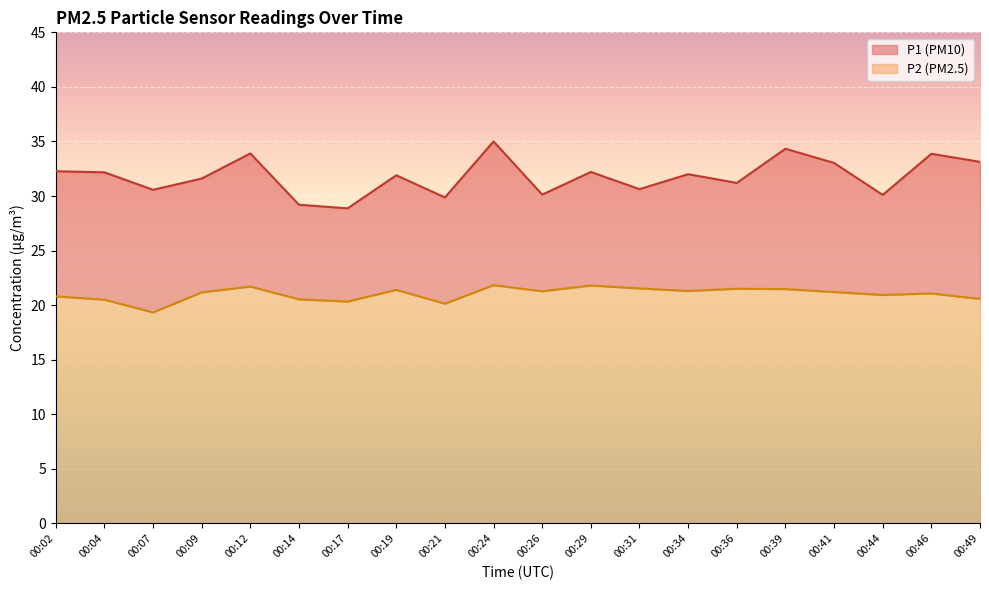

How many lines are shown in the chart?

2